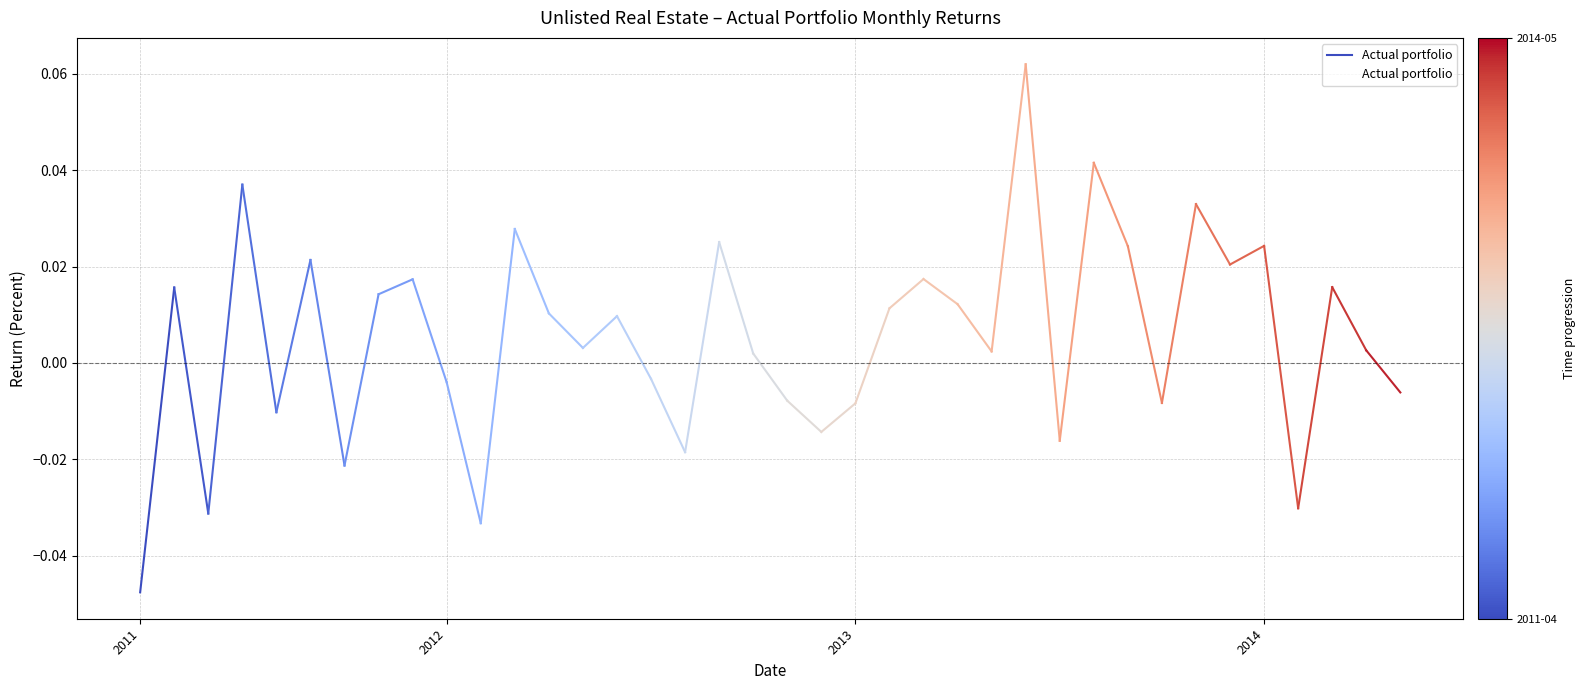

How many points are lower than both their immediate neighbors (excluding endpoints)?

12